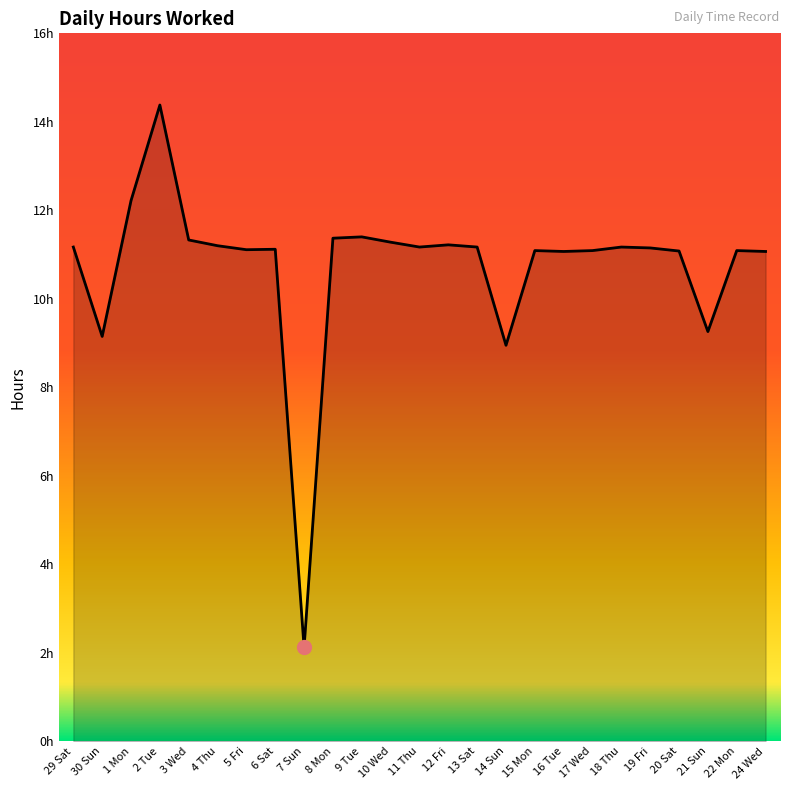

How many lines are shown in the chart?

1